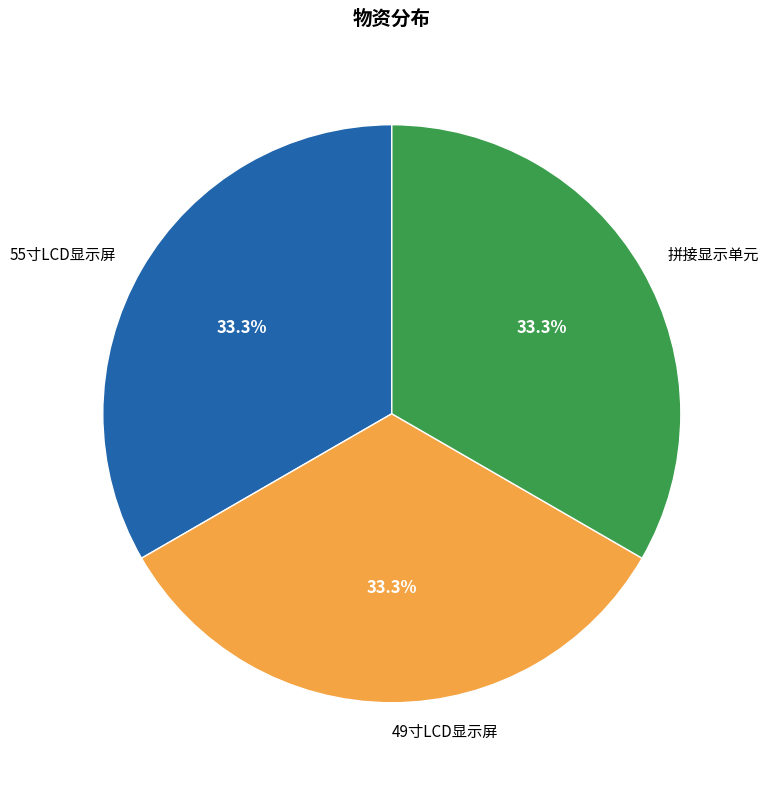

True or false: 55寸LCD显示屏 accounts for 33% of the total.

True